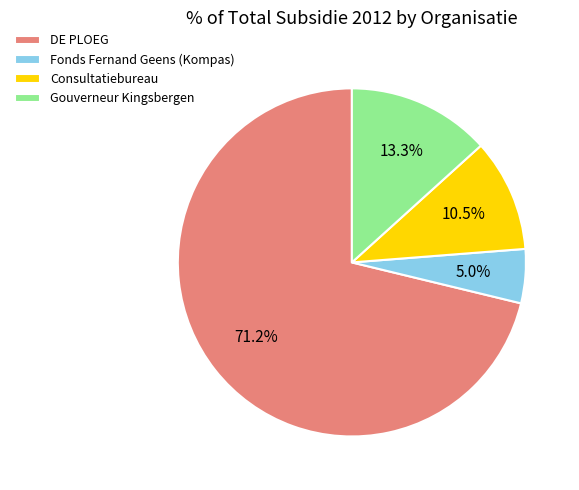

Approximately how many times larger is the value at DE PLOEG compared to Consultatiebureau?

6.8